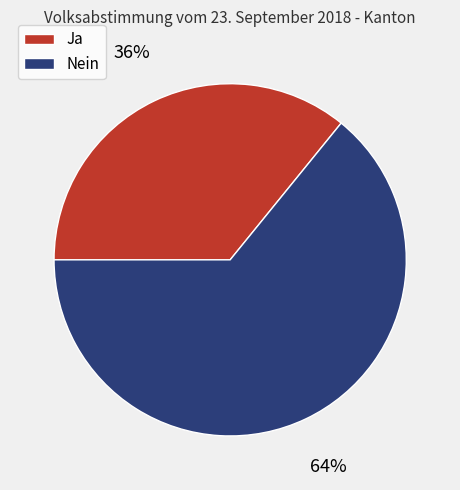

Which category has the biggest portion of the pie?

Nein